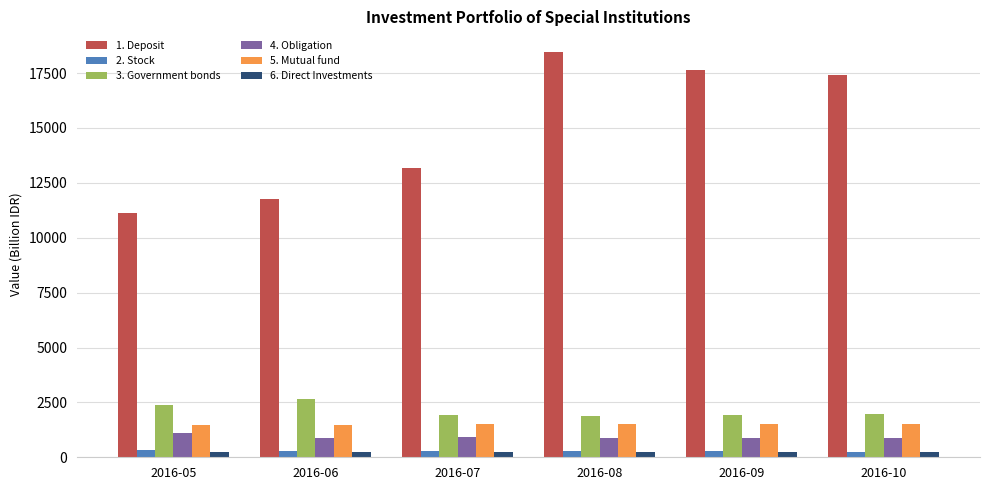

Which series has the largest range (max minus min)?

1. Deposit